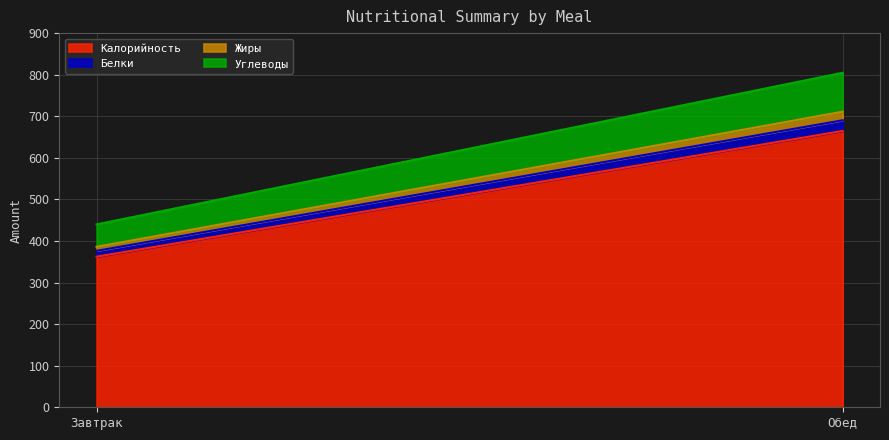

Which has a higher value, Обед or Завтрак?

Обед